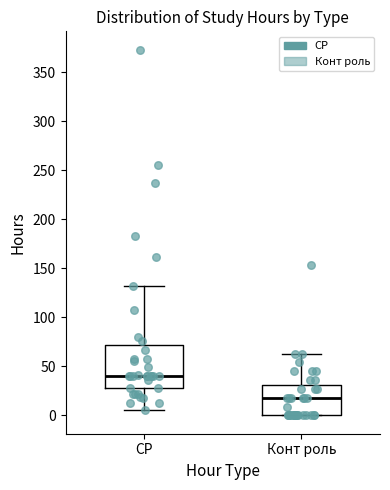

Comparing the boxes themselves (not the whiskers), which one is the tallest?

СР